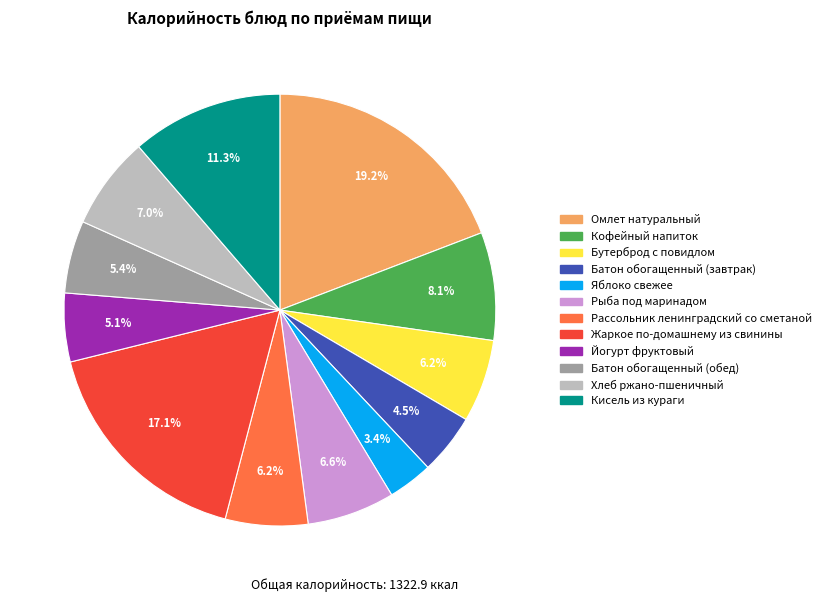

What is the ratio of the value at Бутерброд с повидлом to the value at Яблоко свежее?

1.8